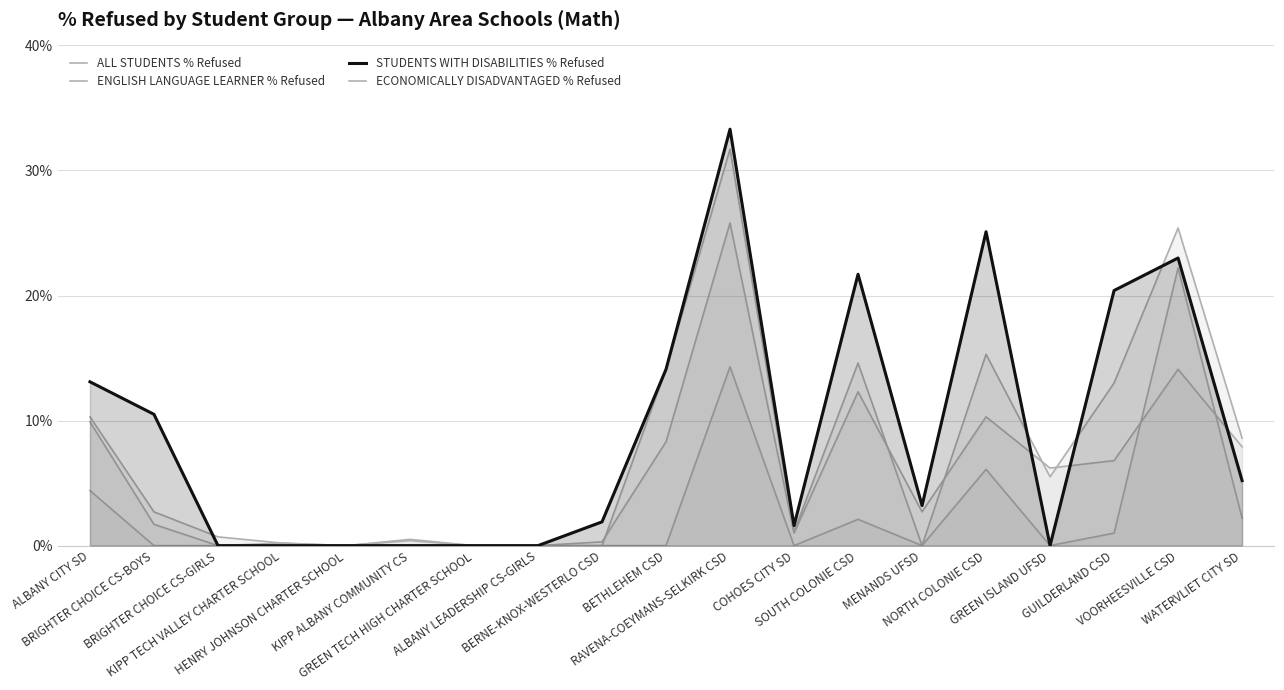

What are all the series names shown in the legend?

ALL STUDENTS % Refused, ENGLISH LANGUAGE LEARNER % Refused, STUDENTS WITH DISABILITIES % Refused, ECONOMICALLY DISADVANTAGED % Refused